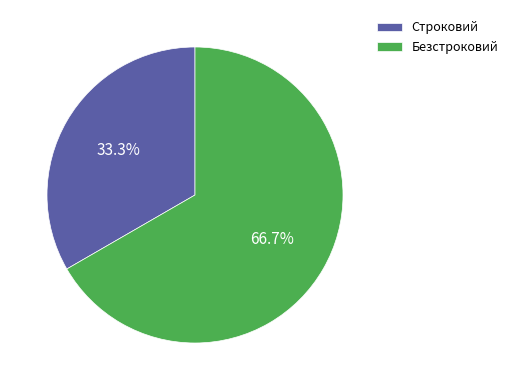

True or false: Строковий accounts for 19% of the total.

False